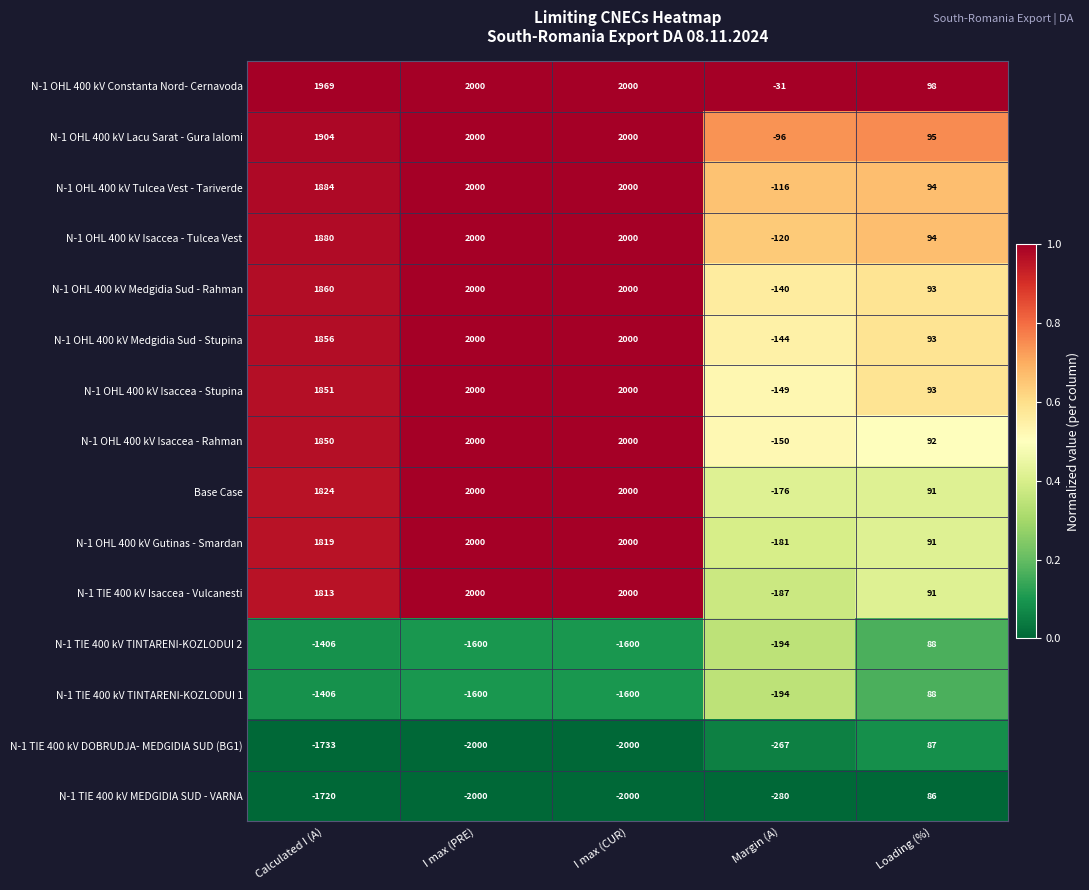

Which category has the lowest value in the N-1 OHL 400 kV Isaccea - Tulcea Vest series?

Margin (A)